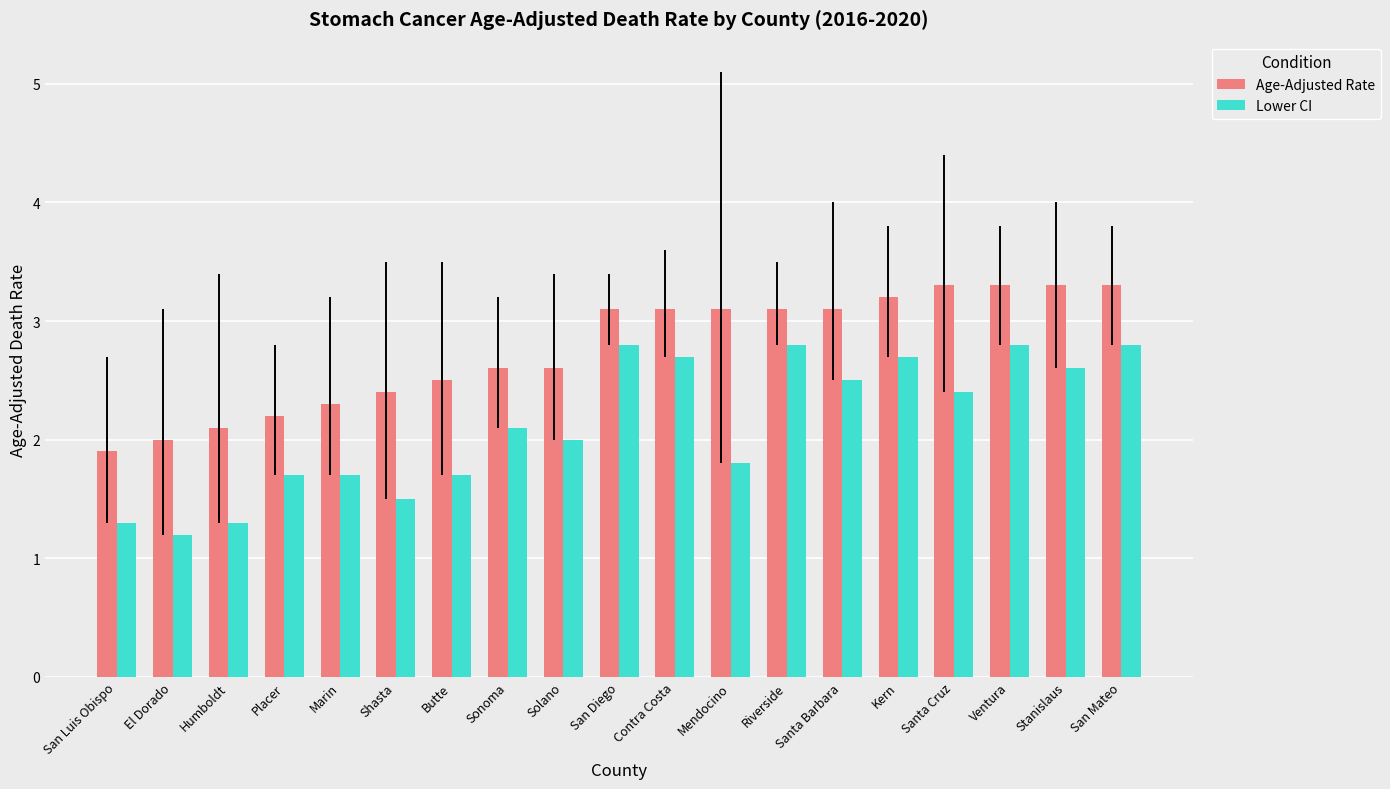

Is it true that Lower CI equals 2.4 at Santa Cruz?

True